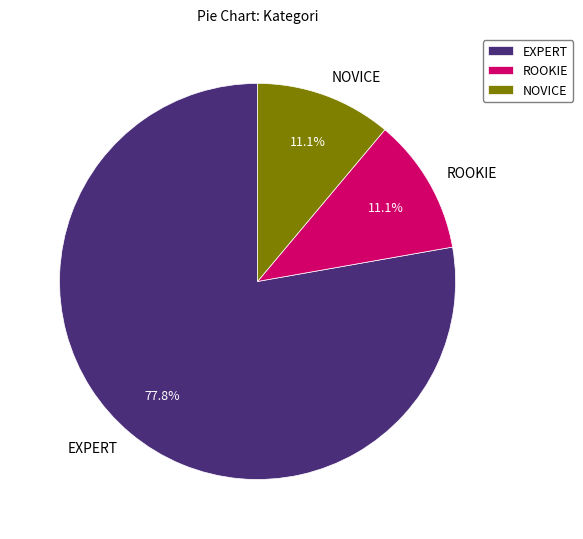

Which slice is the largest?

EXPERT